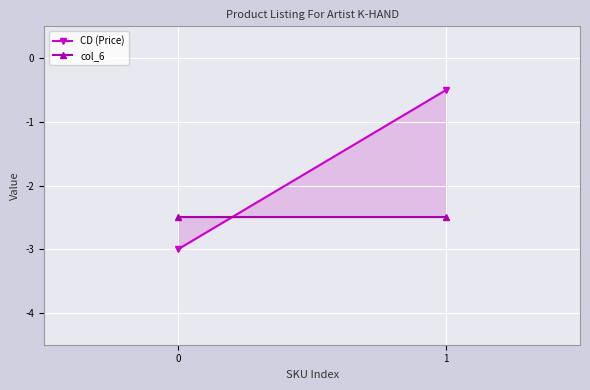

How many lines are shown in the chart?

1